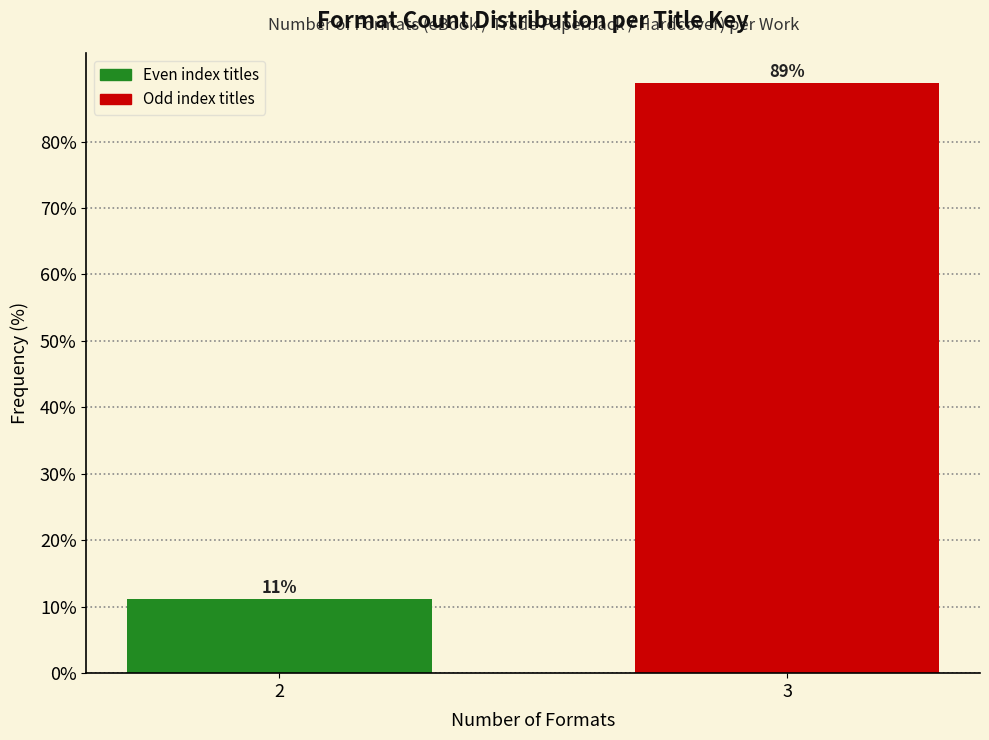

What is the value of the 1st bar from the left?

11.1